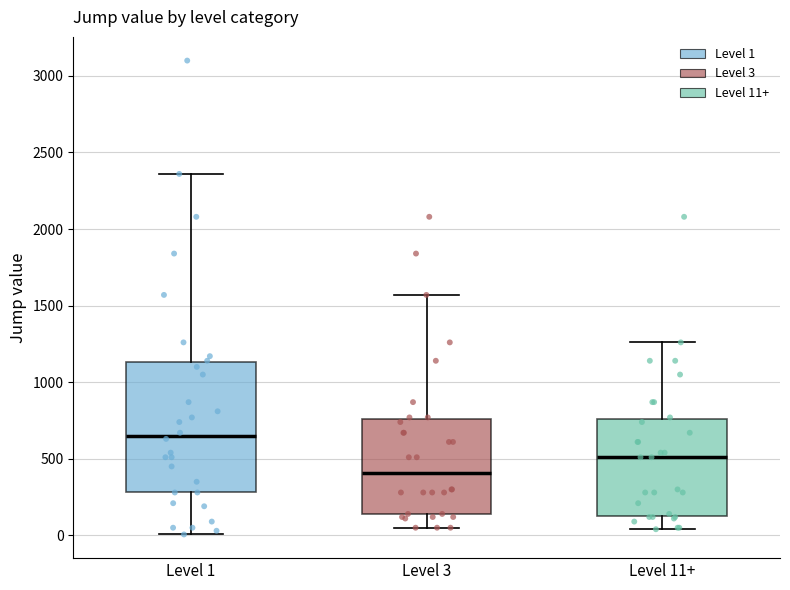

Reading left to right, transcribe this box plot: for each box, give where its median line is, the range the box spans, and where its two whiskers end, as read against the y-axis. The values are not printed on the chart, so give them approximately, as read against the axis.

Level 1: median 650, box 300 to 1150, whiskers 0 to 2350
Level 3: median 400, box 150 to 750, whiskers 50 to 1550
Level 11+: median 500, box 150 to 750, whiskers 50 to 1250